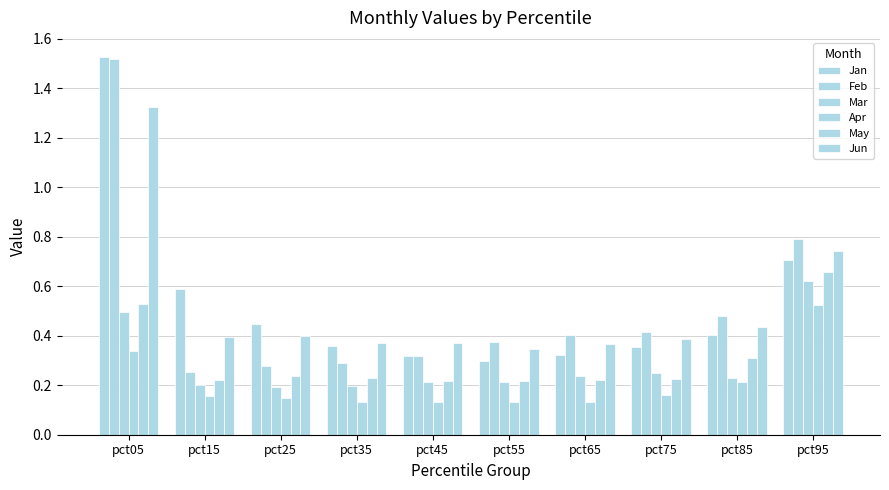

Read the Apr value at pct15.

0.2